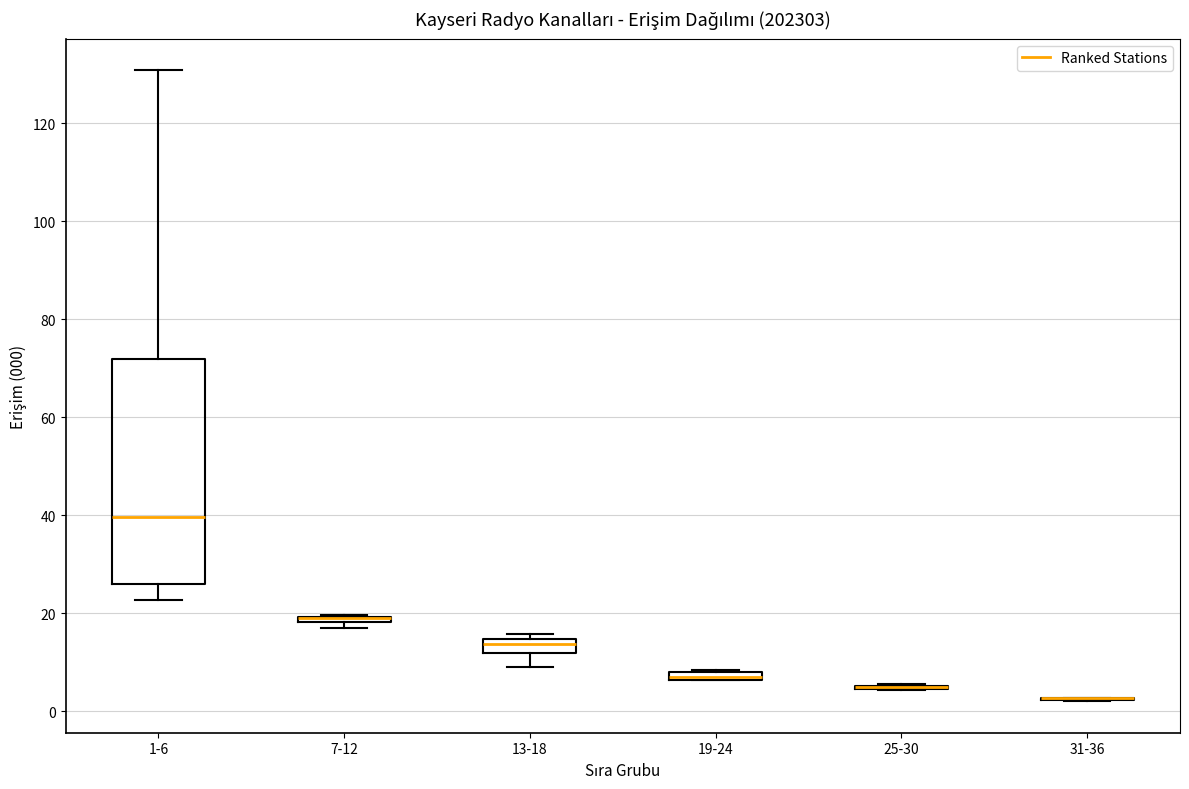

Comparing the boxes themselves (not the whiskers), which one is the tallest?

1-6